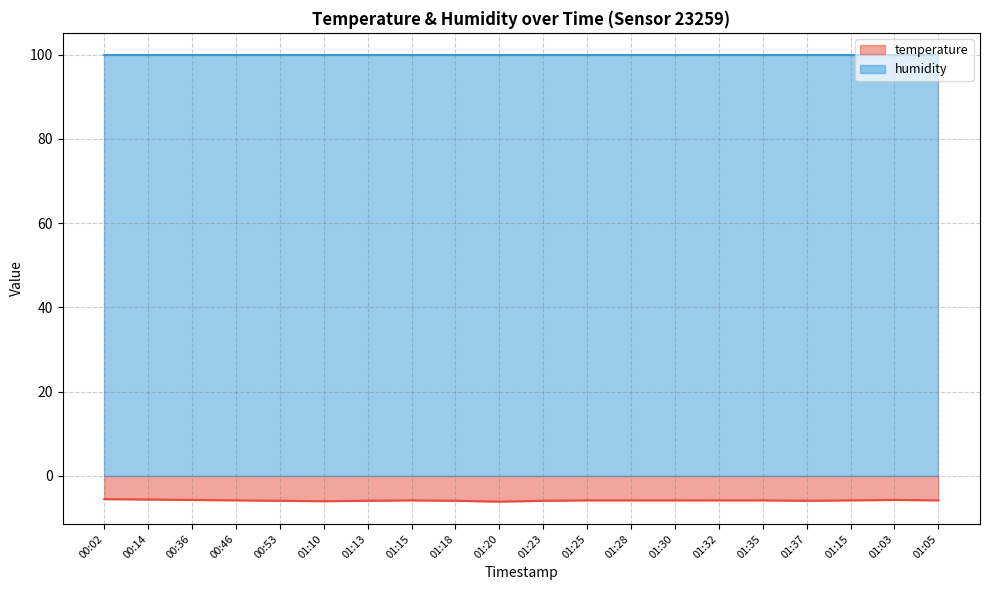

Between 00:36 and 01:03, which is larger?

00:36